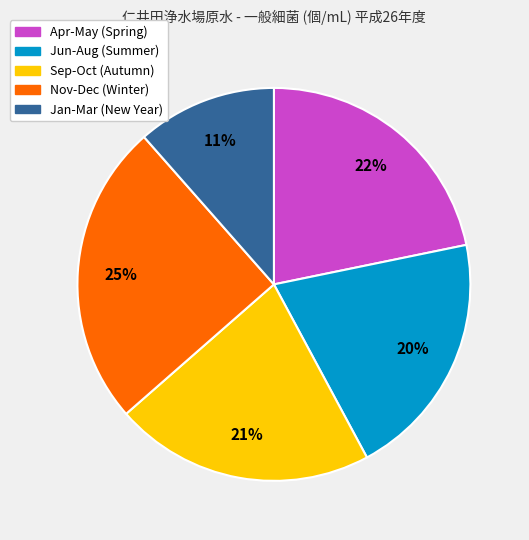

Count the number of slices in the pie.

5